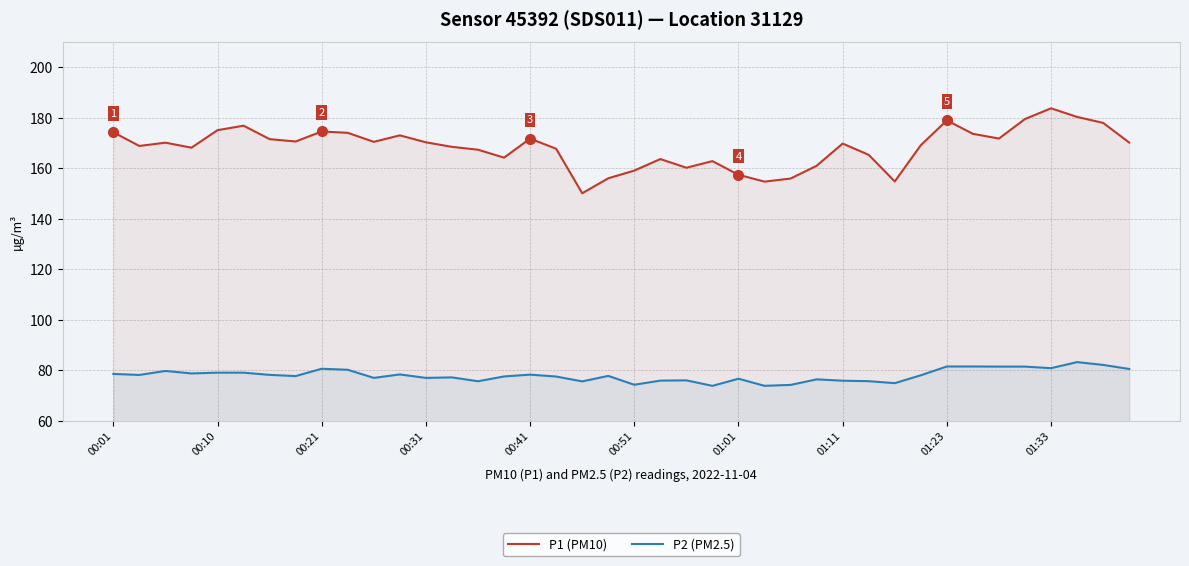

What is the smallest value displayed?

73.8